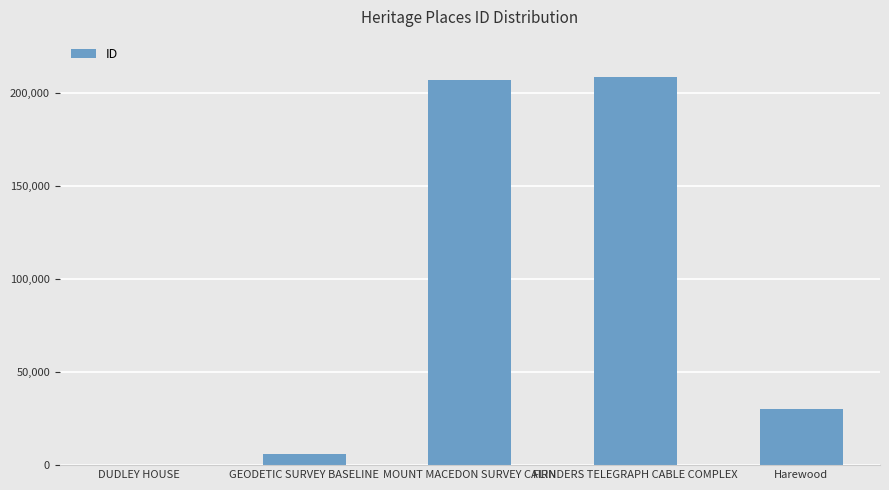

What is the greatest value displayed?

208208